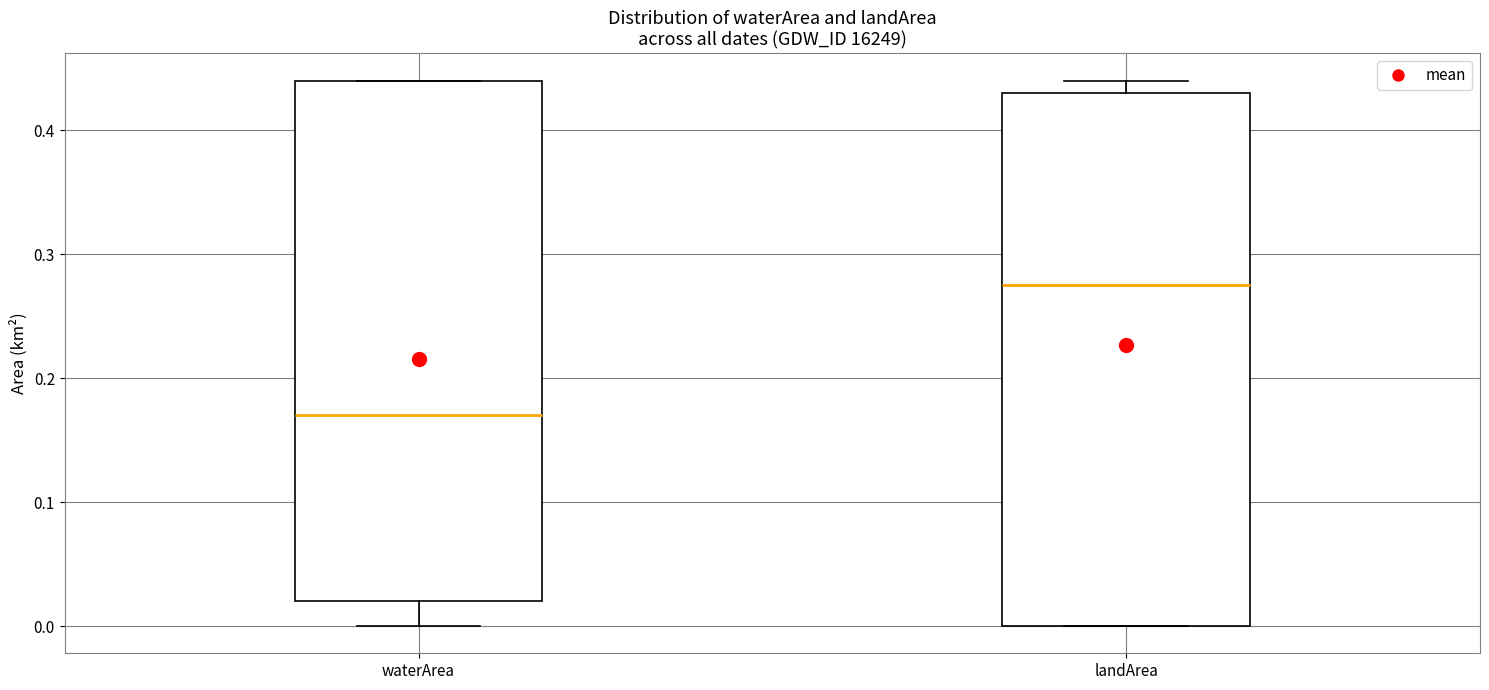

Reading left to right, transcribe this box plot: for each box, give where its median line is, the range the box spans, and where its two whiskers end, as read against the y-axis. The values are not printed on the chart, so give them approximately, as read against the axis.

waterArea: median 0.17, box 0.02 to 0.44, whiskers 0.00 to 0.44
landArea: median 0.28, box 0.00 to 0.43, whiskers 0.00 to 0.44